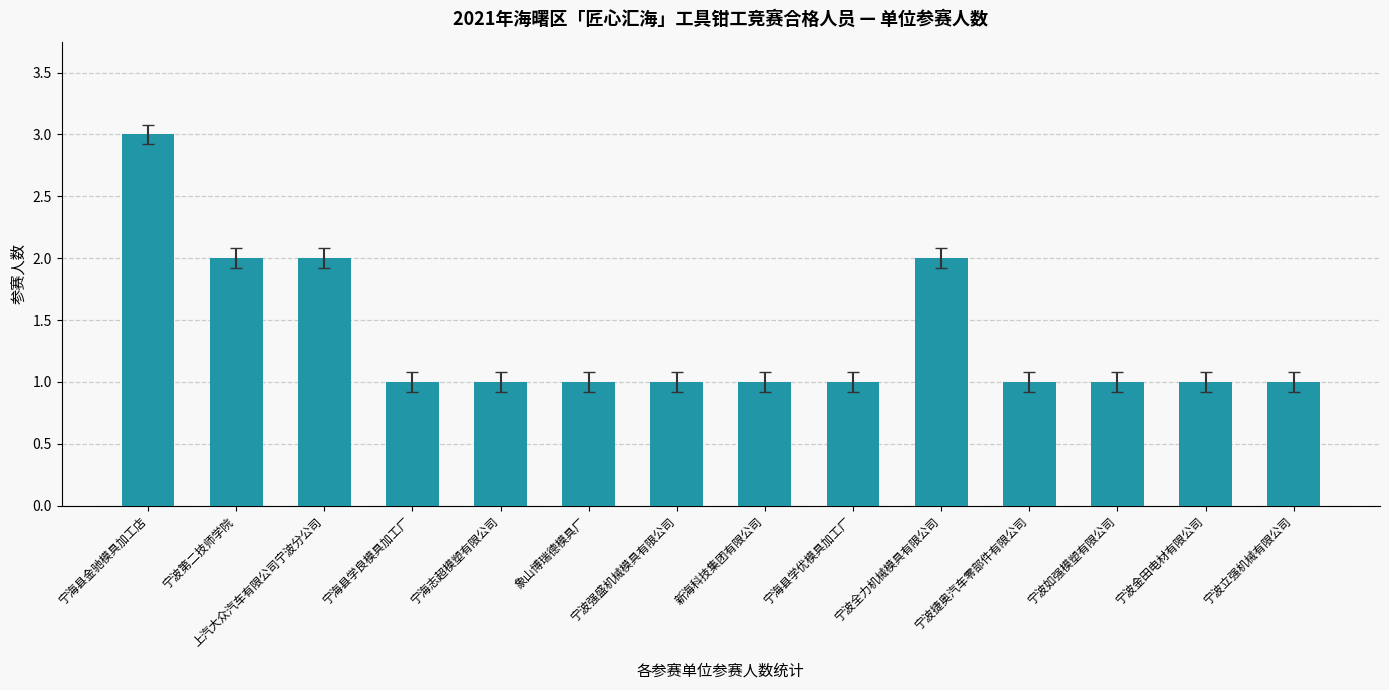

What is the sum of the values at 上汽大众汽车有限公司宁波分公司 and 宁海志超模塑有限公司?

3